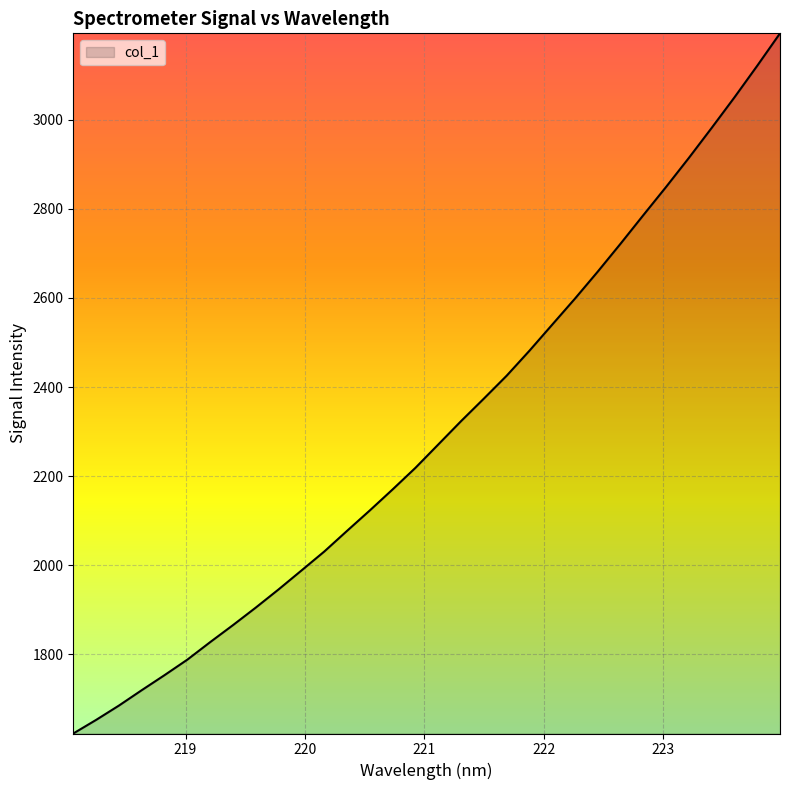

What is the maximum value shown in the chart?

3194.1